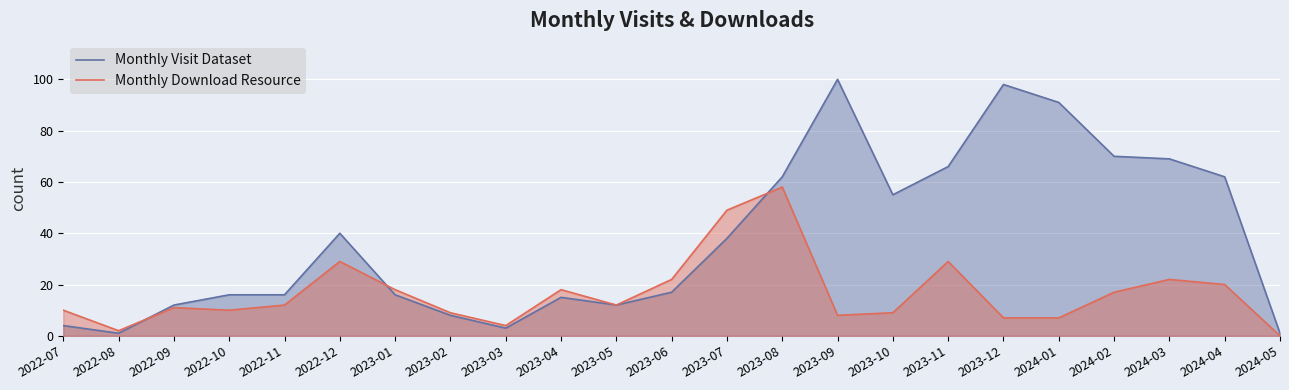

How many lines are shown in the chart?

2